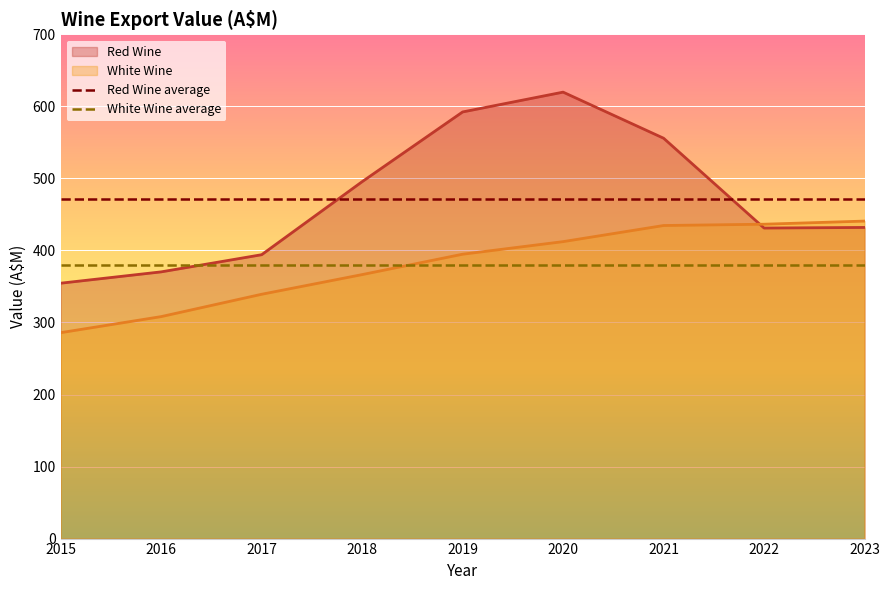

Which label corresponds to the smallest value in the chart?

2015